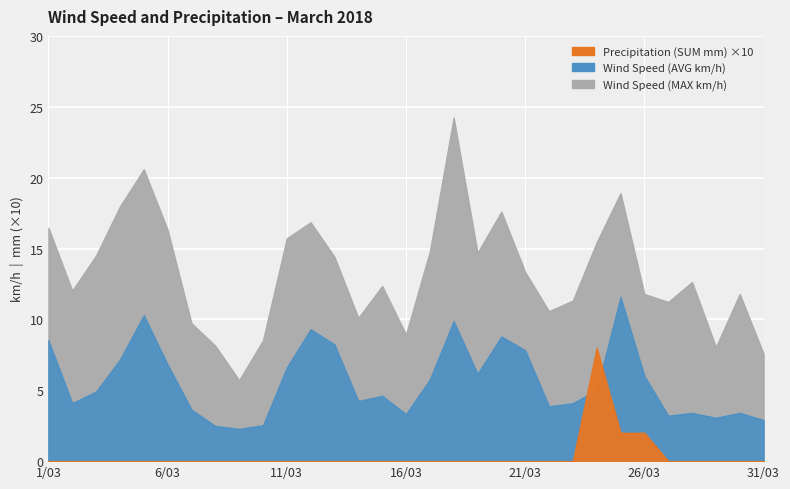

At which category is the sum across all series the highest?

18/03/2018